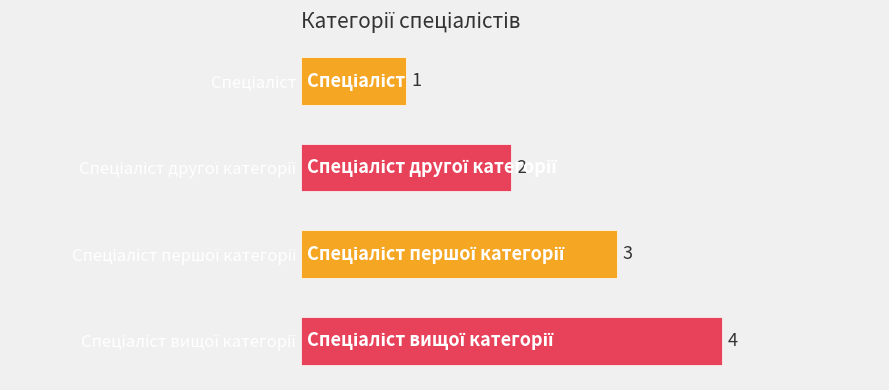

What is the value of the 3rd bar from the top?

3